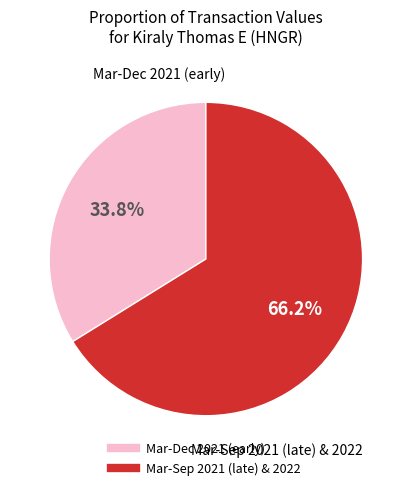

Does any single category account for the majority?

Yes